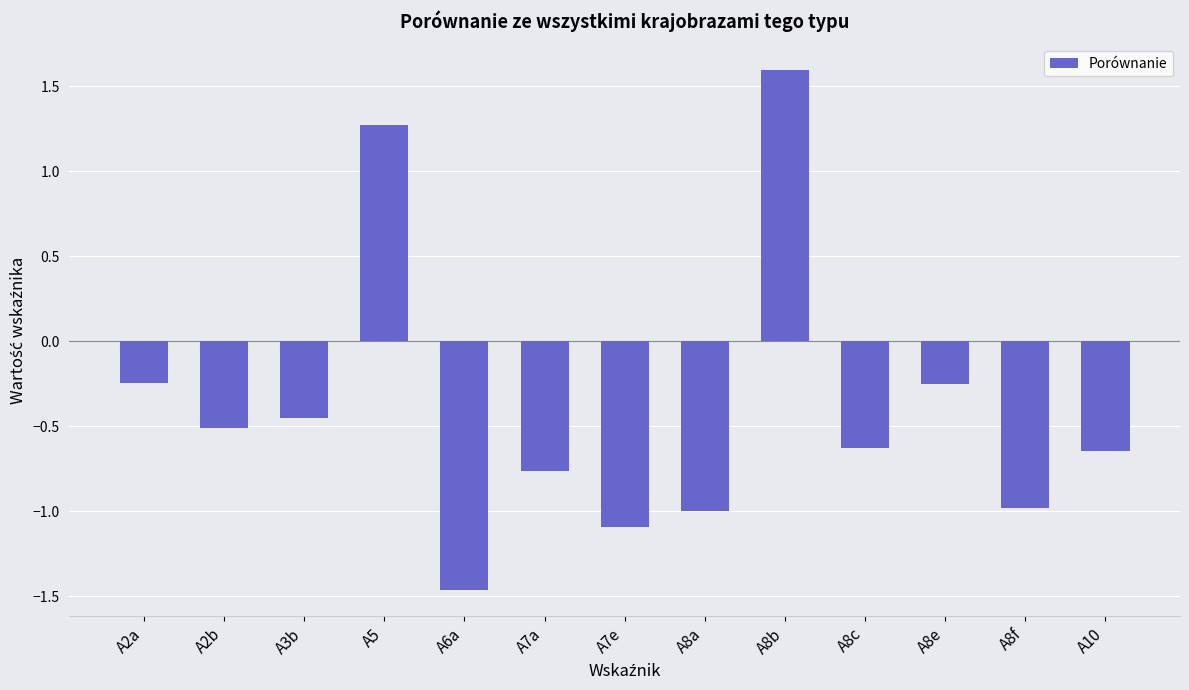

What is the difference between the second highest and minimum values?

2.7